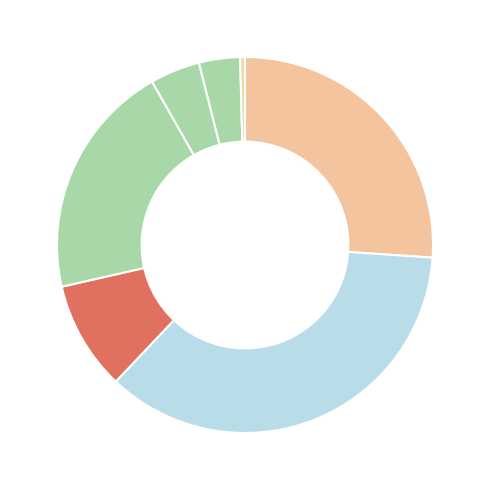

Count the number of slices in the pie.

7